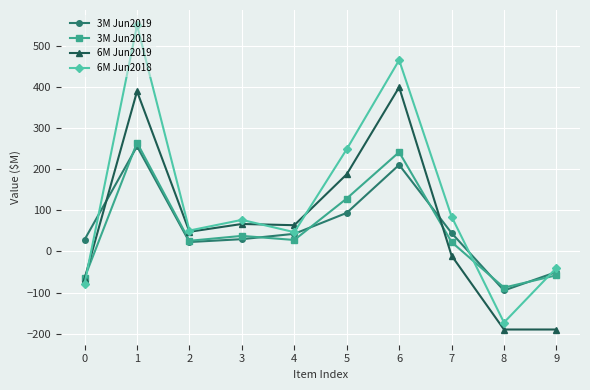

Where do 3M Jun2019 and 6M Jun2019 first cross each other?

0 and 1